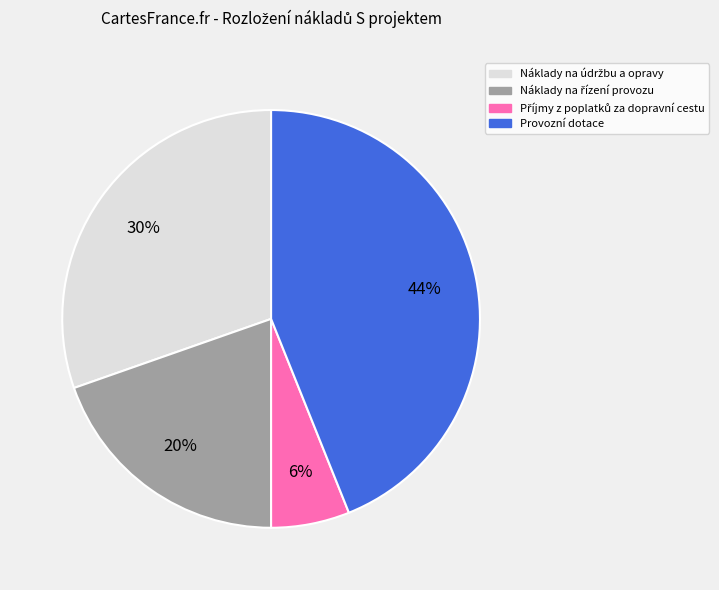

Is there any slice that represents more than half of the pie?

No